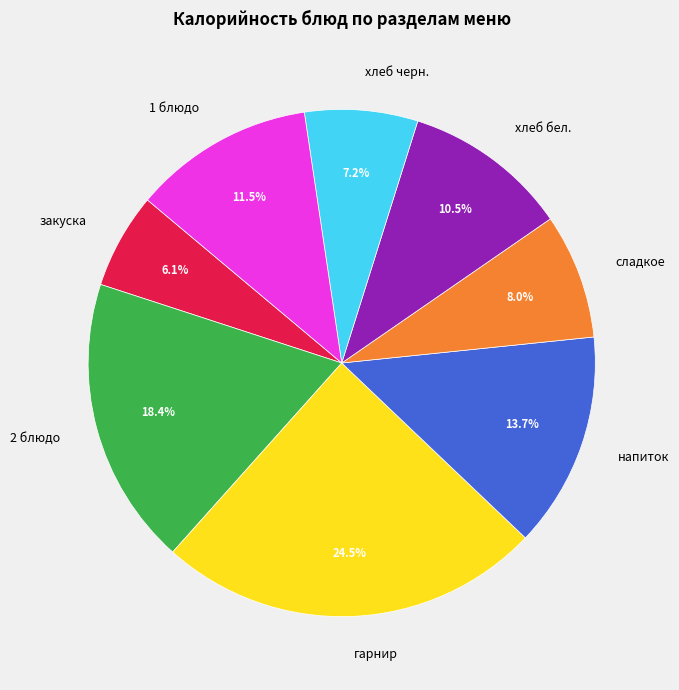

How many slices are in this pie chart?

8